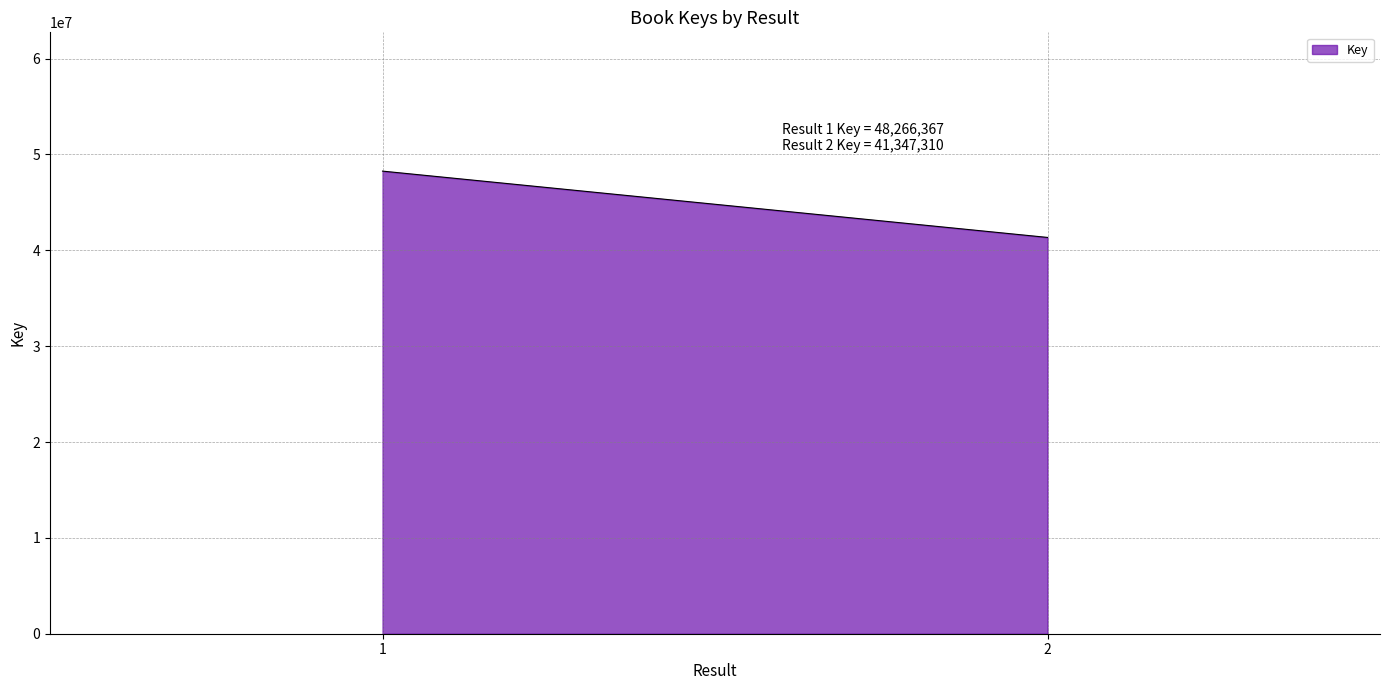

Which category has the highest value across all series?

1